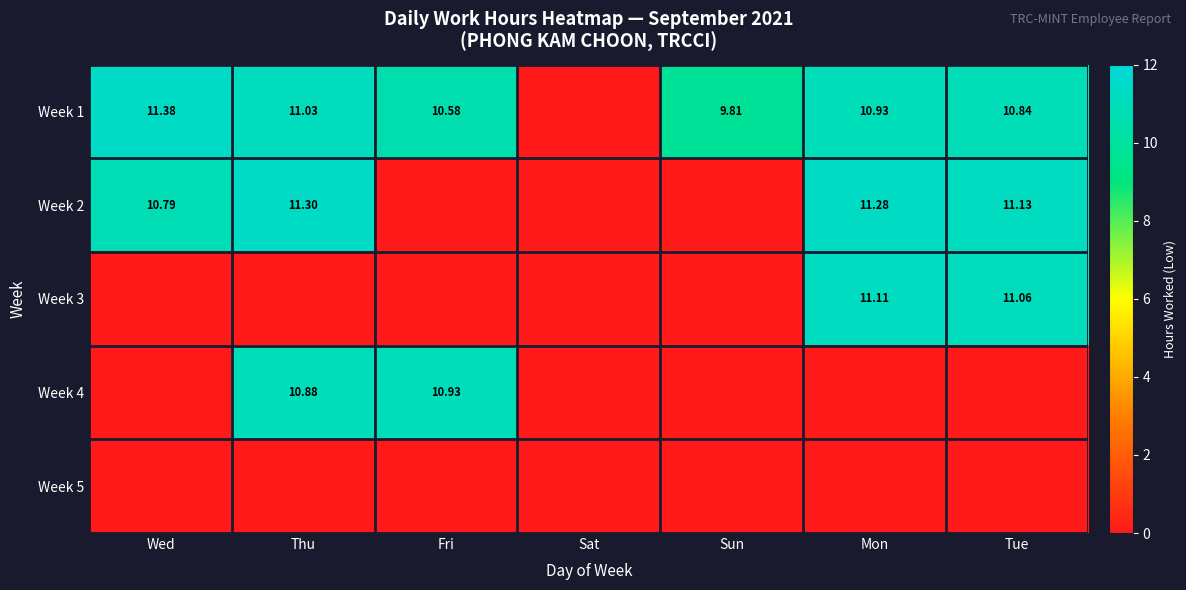

At Mon, list the series in order from smallest to largest.

Week 4, Week 5, Week 1, Week 3, Week 2